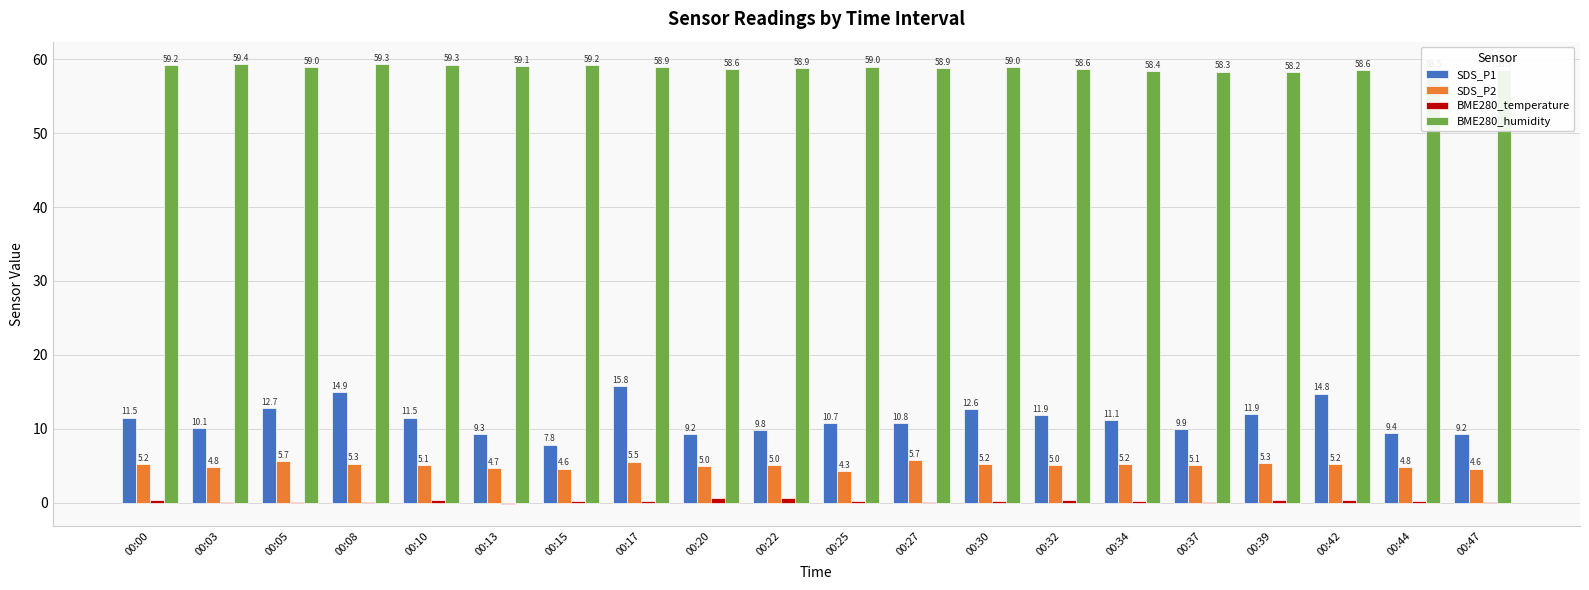

How many data points does each series have?

20